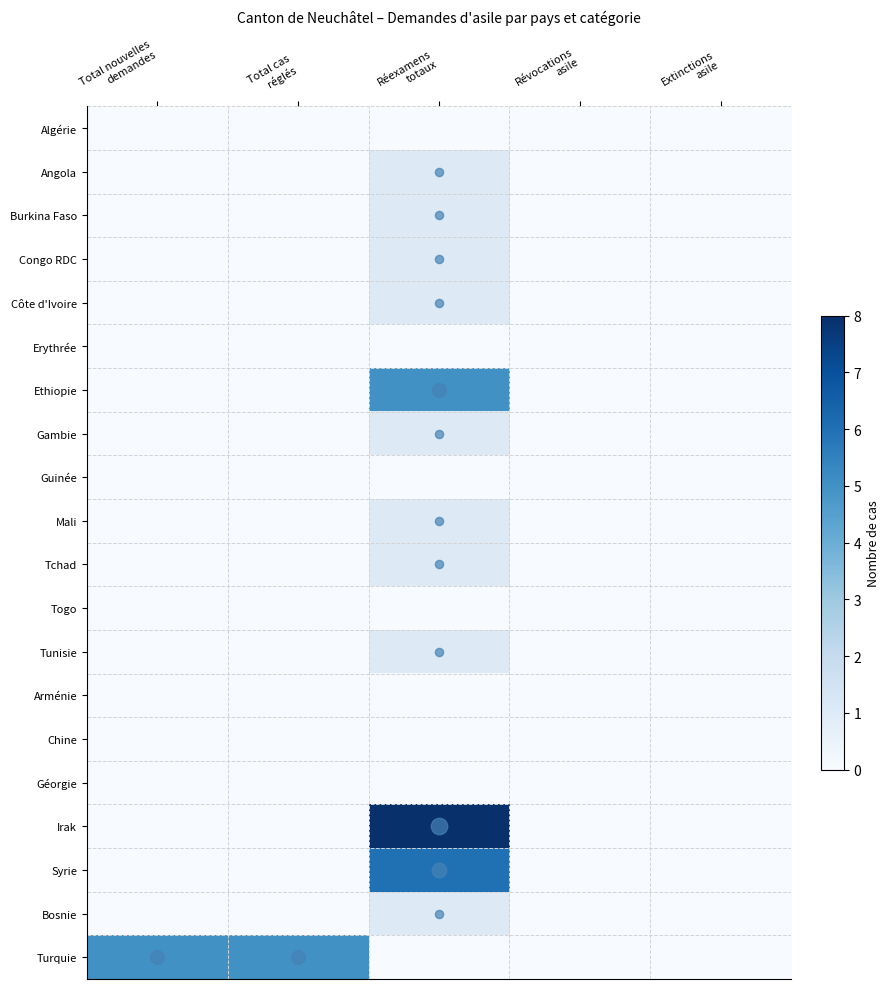

Which series changed the most between Total cas réglés and Réexamens totaux?

Irak